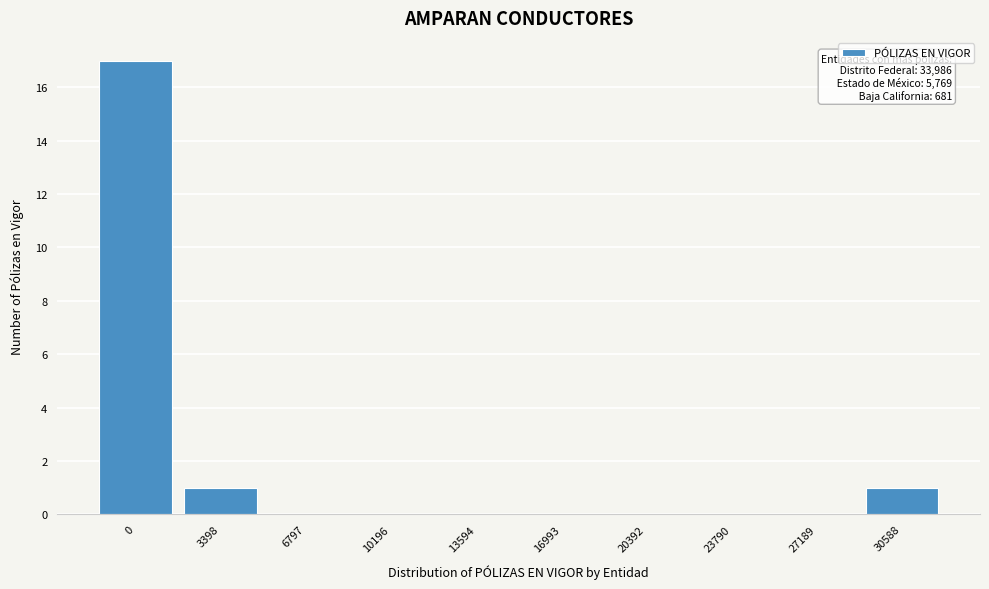

Reading left to right, list all the values displayed in this chart.

0=17	3398=1	6797=0	10196=0	13594=0	16993=0	20392=0	23790=0	27189=0	30588=1